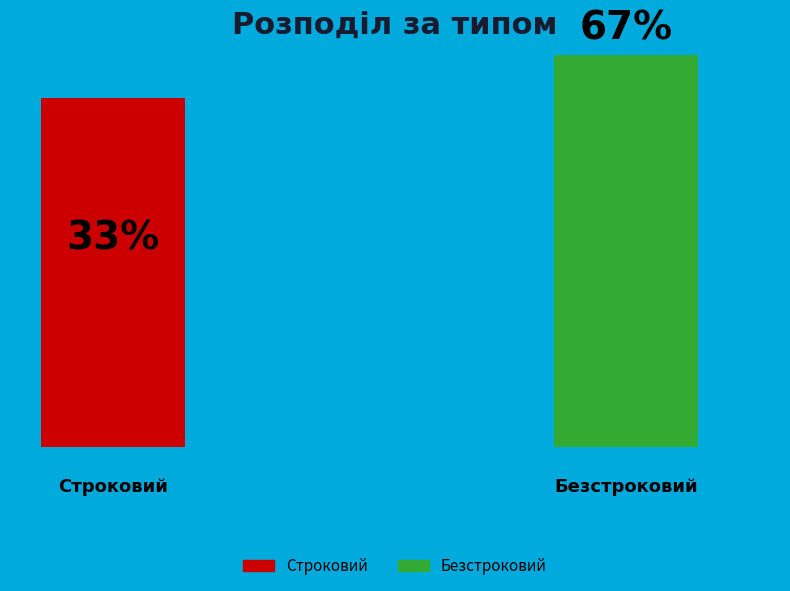

What is the smallest slice in the pie chart?

Строковий